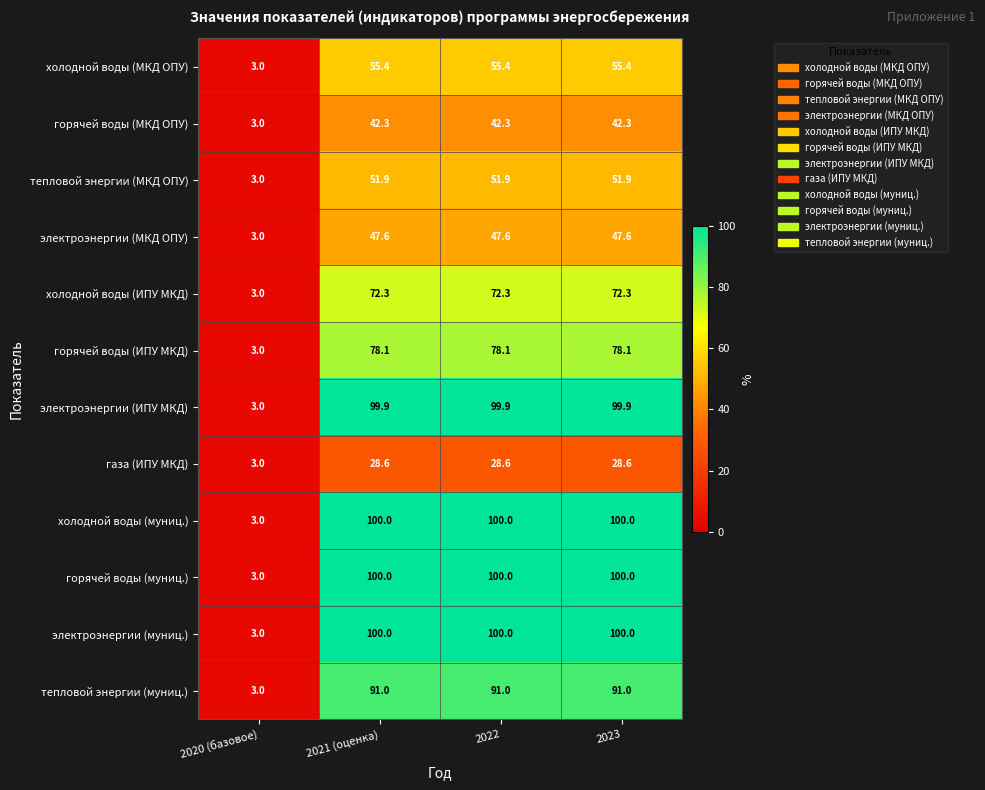

Where is горячей воды (МКД ОПУ) nearest to the value 22?

2020 (базовое)